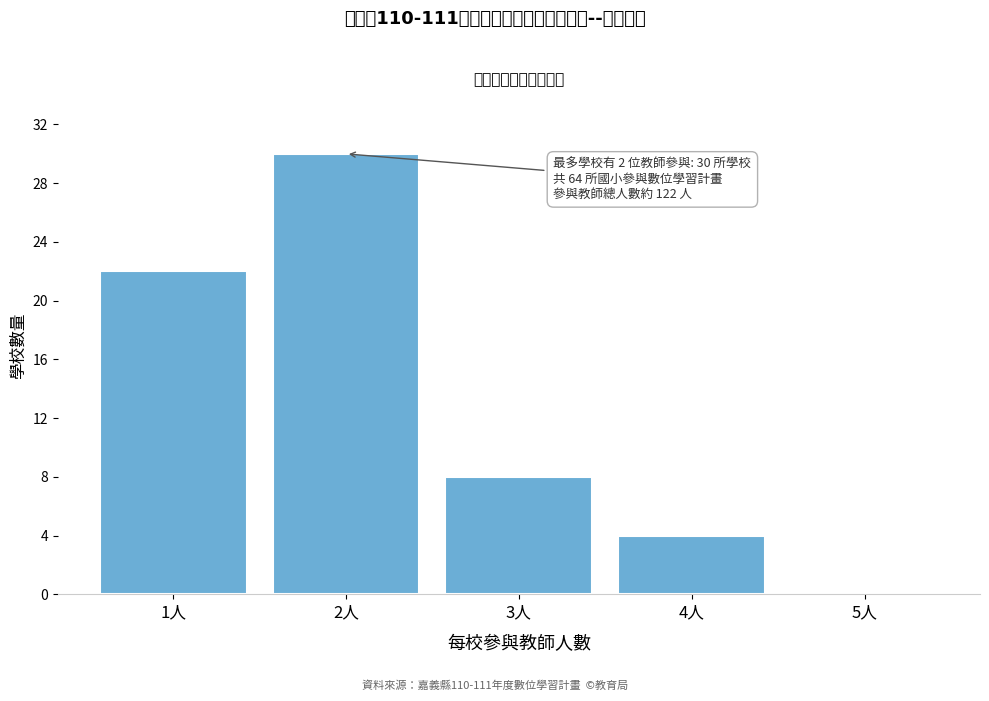

Reading right to left, extract all data points from this chart.

5人=0	4人=4	3人=8	2人=30	1人=22